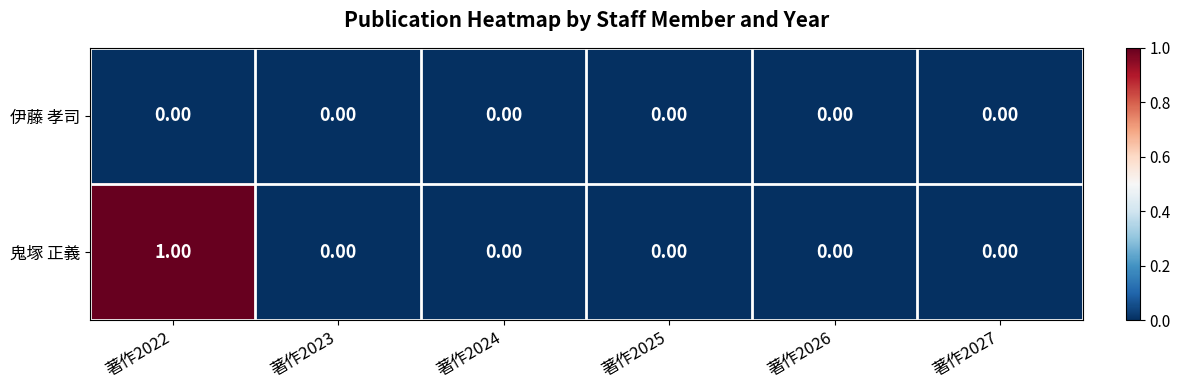

Rank the series by their maximum value, from highest to lowest.

鬼塚 正義, 伊藤 孝司